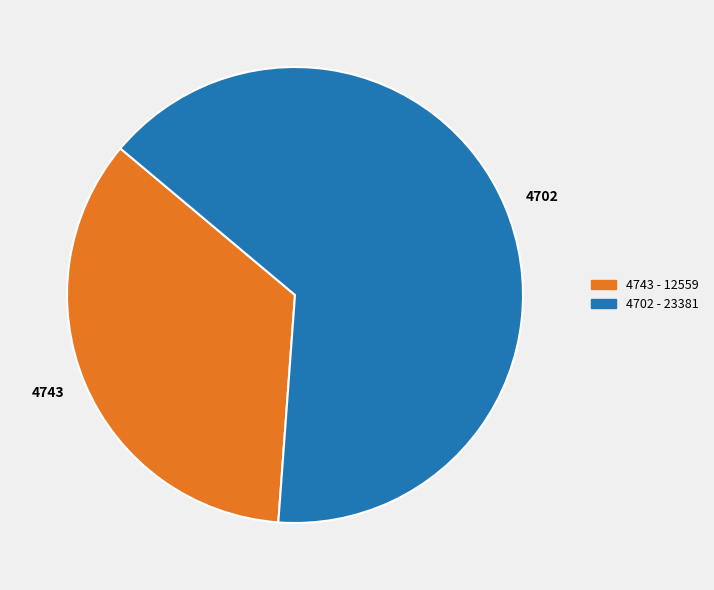

What is the ratio of the value at 4743 to the value at 4702?

0.5